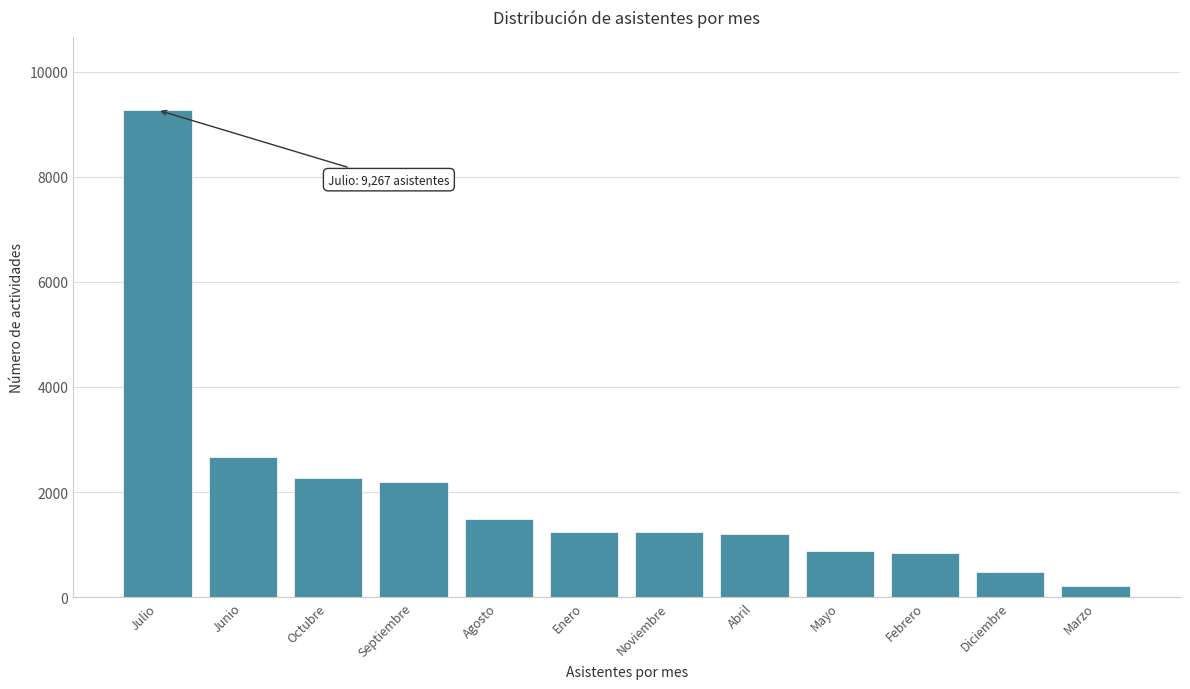

What is the difference between the maximum and second lowest values?

8777